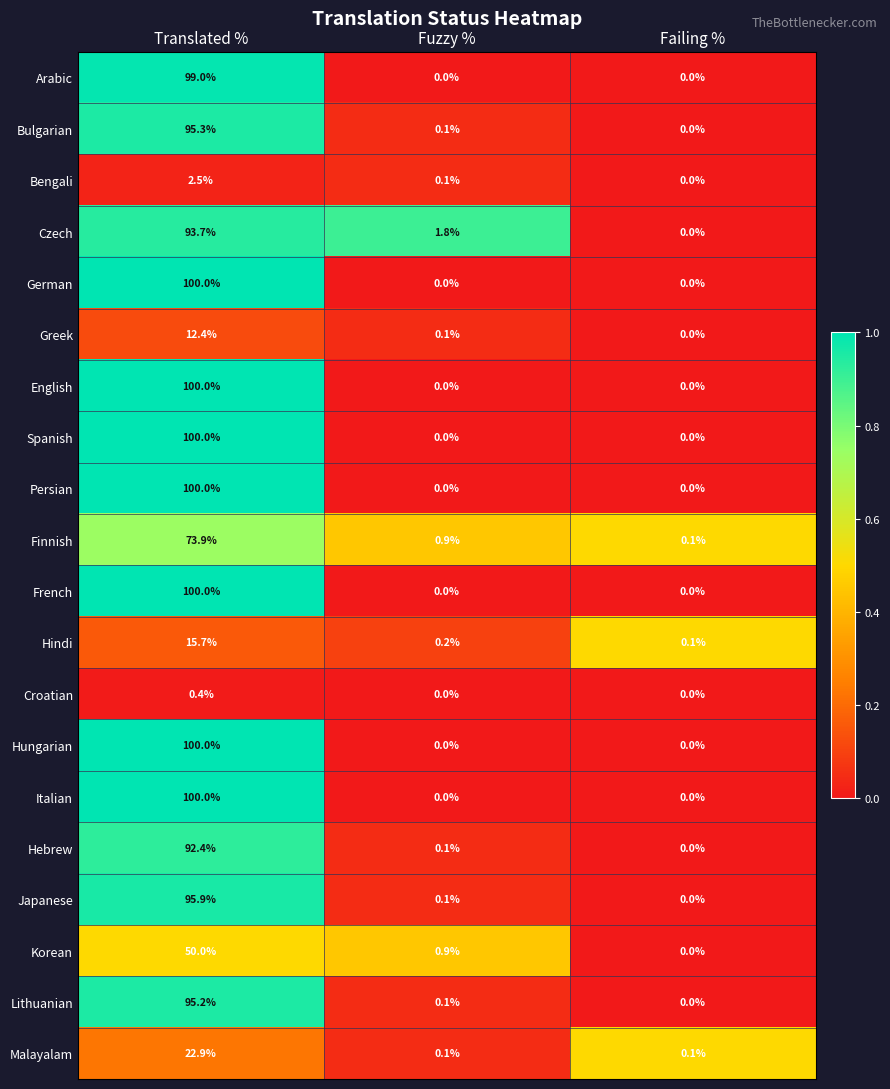

The value of Greek at Translated % is 6.5. True or false?

False